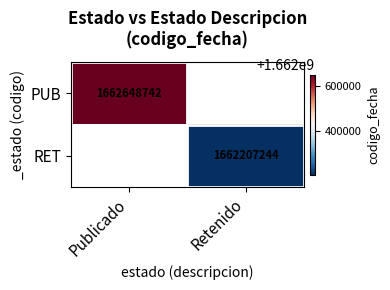

Is it true that PUB equals 2245102138 at Publicado?

False